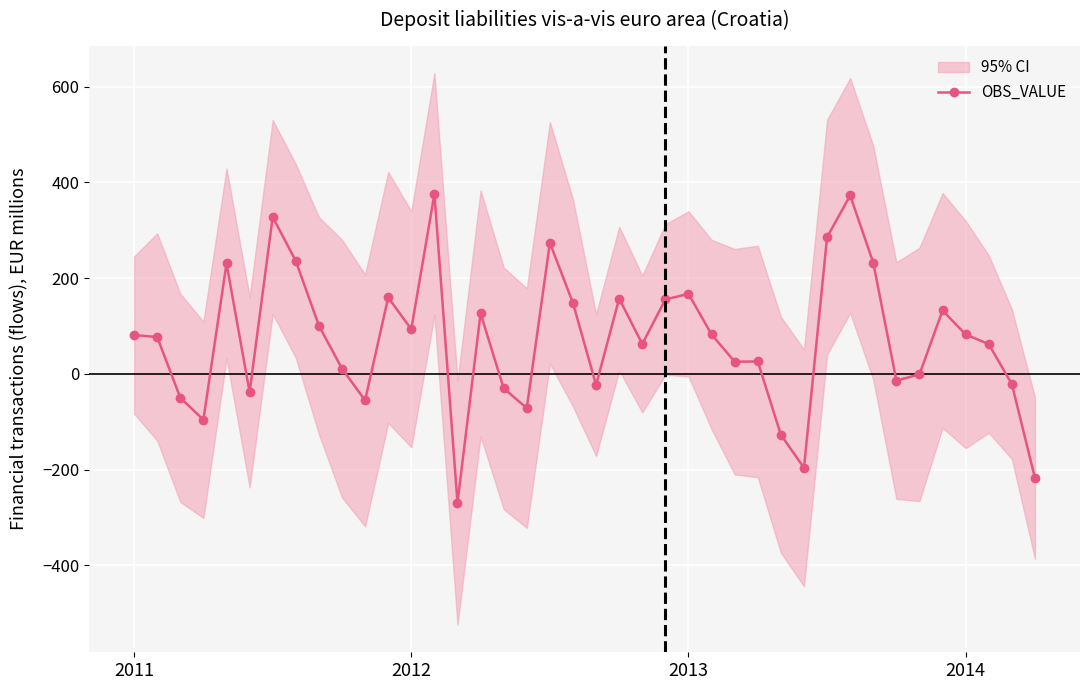

What is the minimum value for OBS_VALUE?

-269.3